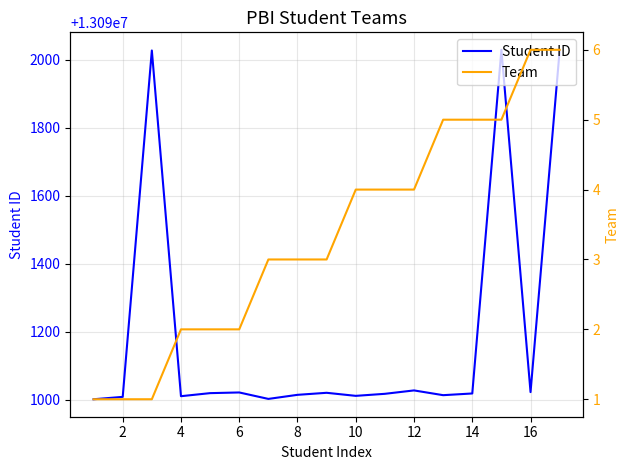

At how many categories does at least one series exceed 9514743?

17